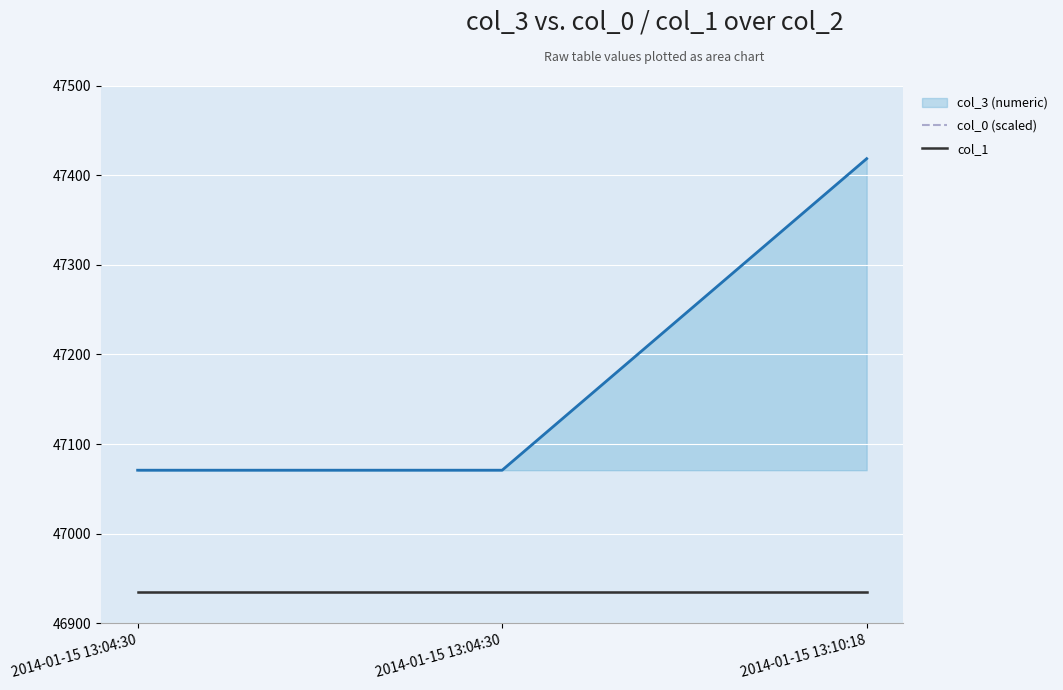

What is the label of the 3rd point from the right?

2014-01-15 13:04:30